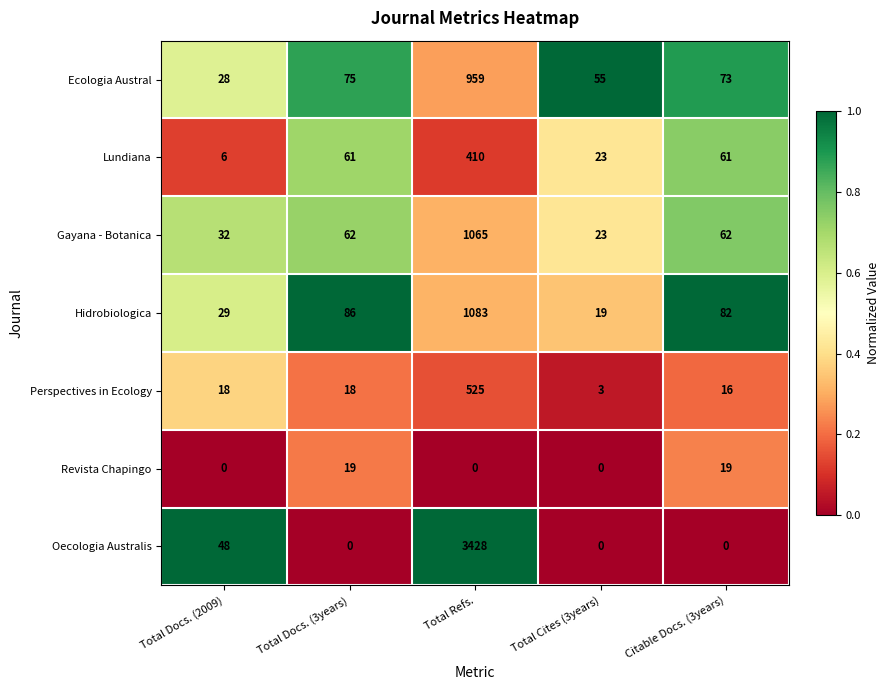

Where does the Ecologia Austral series first go above 73?

Total Docs. (3years)